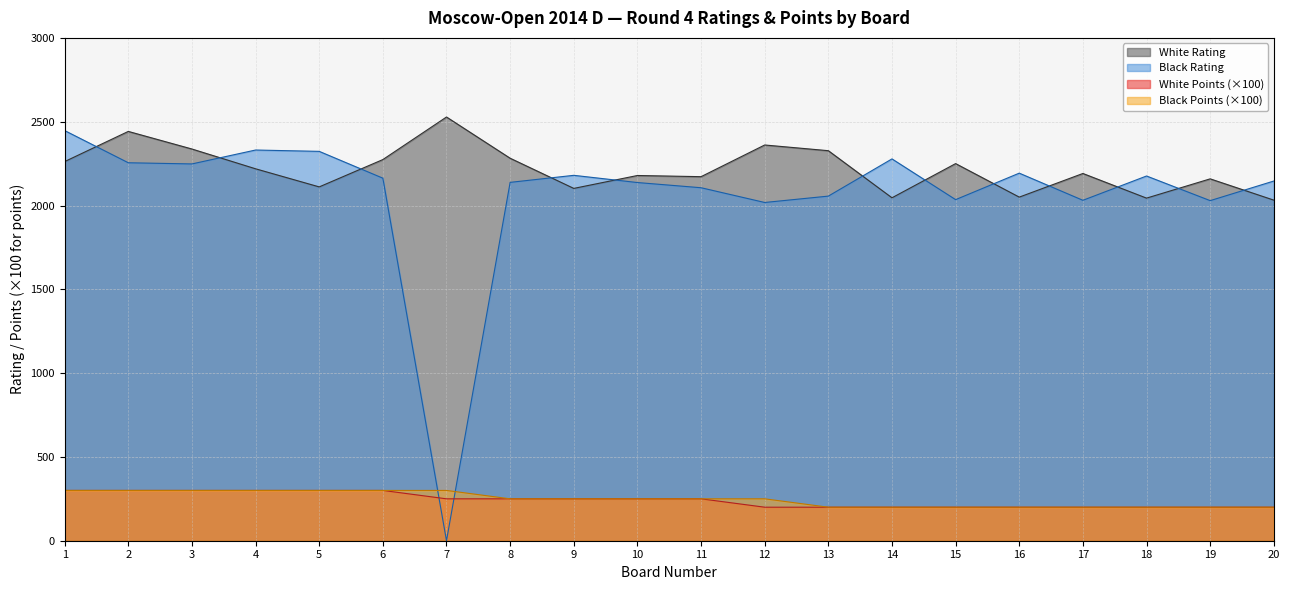

What are all the series names shown in the legend?

White Rating, Black Rating, White Points (×100), Black Points (×100)